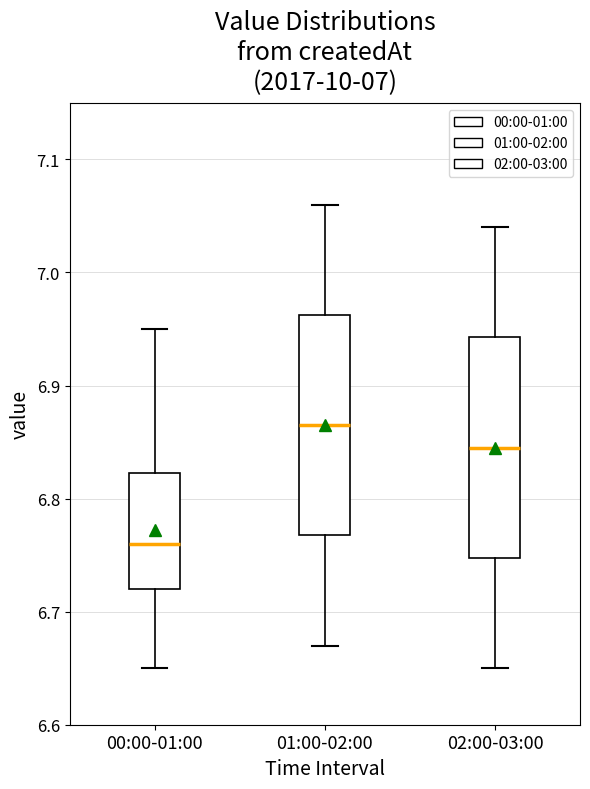

Reading left to right, transcribe this box plot: for each box, give where its median line is, the range the box spans, and where its two whiskers end, as read against the y-axis. The values are not printed on the chart, so give them approximately, as read against the axis.

00:00-01:00: median 6.76, box 6.72 to 6.82, whiskers 6.65 to 6.95
01:00-02:00: median 6.87, box 6.77 to 6.96, whiskers 6.67 to 7.06
02:00-03:00: median 6.85, box 6.75 to 6.94, whiskers 6.65 to 7.04